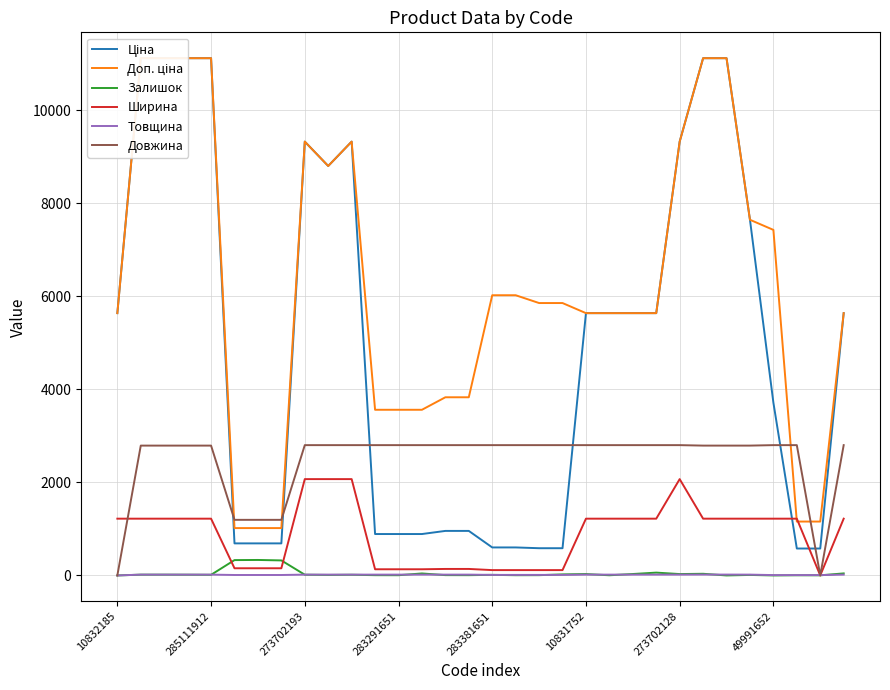

What is the maximum value for Залишок?

333.0